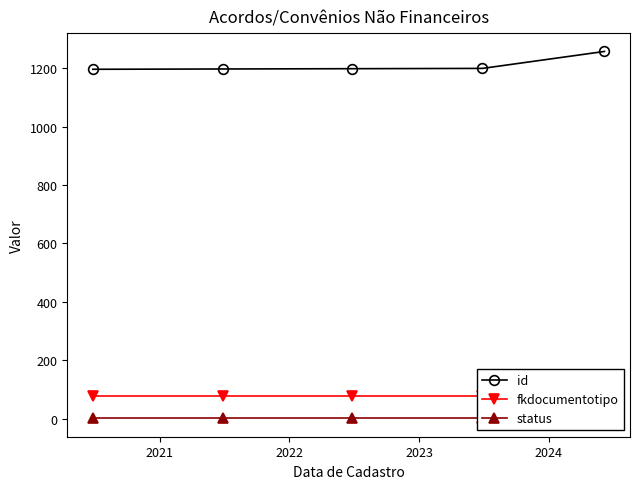

Which series has the largest range (max minus min)?

id